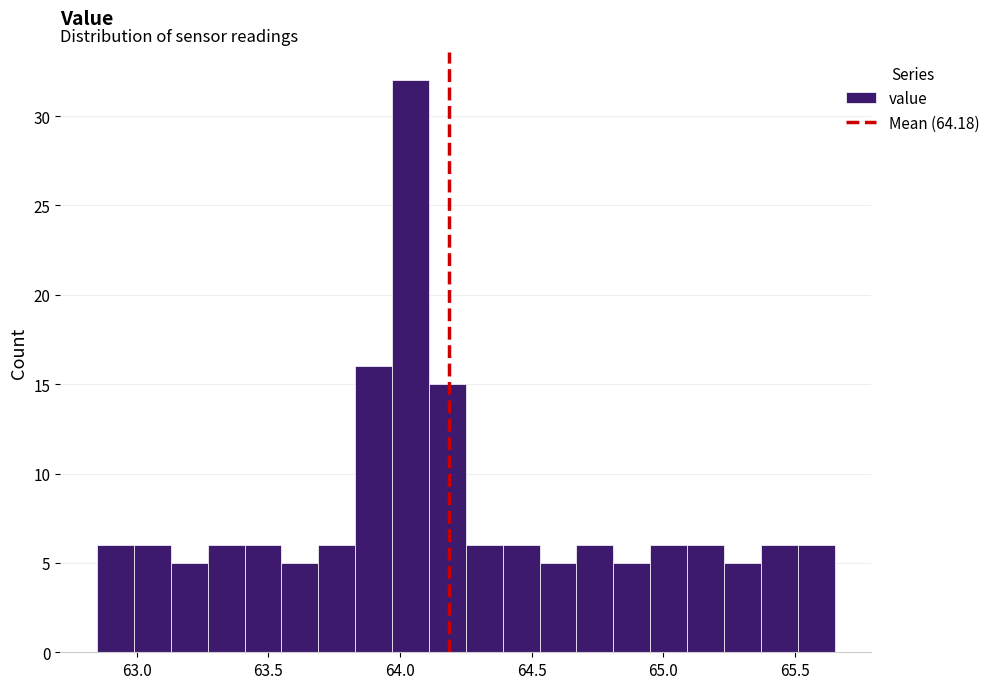

Read against the x-axis, roughly where is the centre of the tallest bar?

64.05